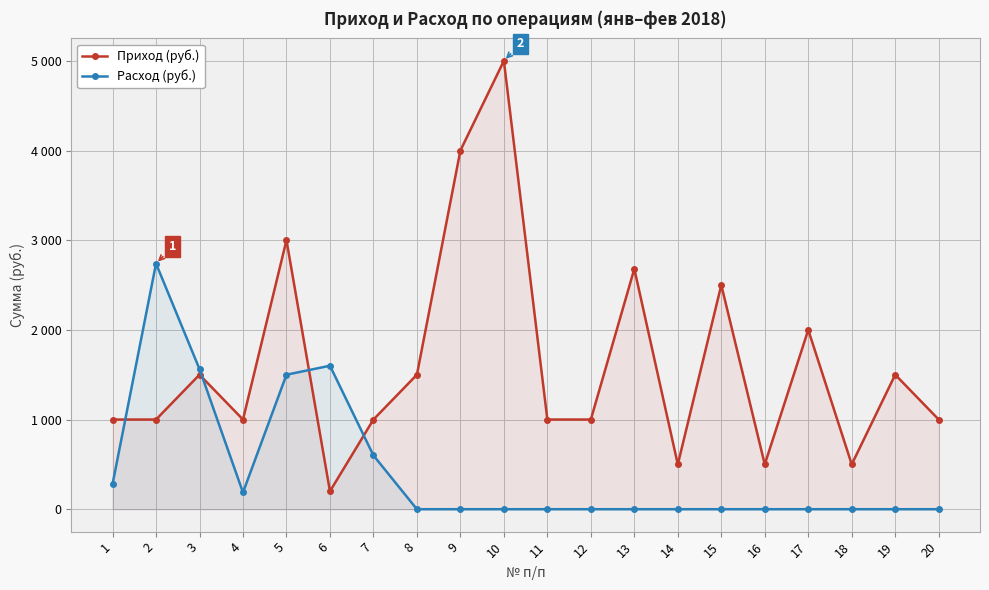

Rank the series by their average value, from lowest to highest.

Расход (руб.), Приход (руб.)